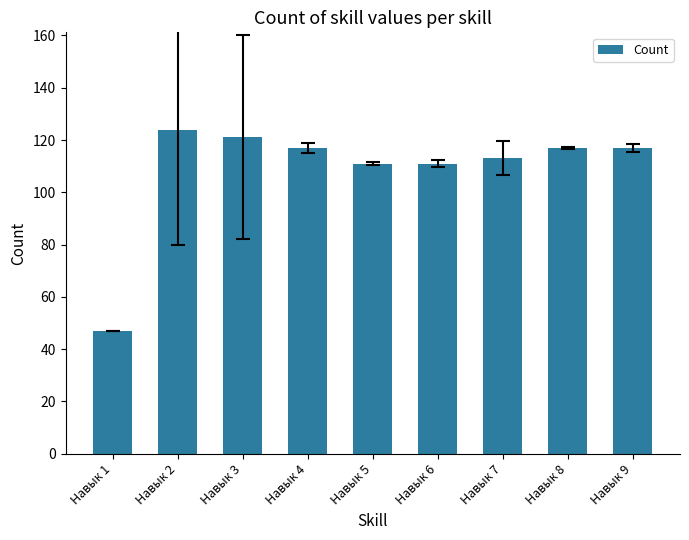

What is the average value?

109